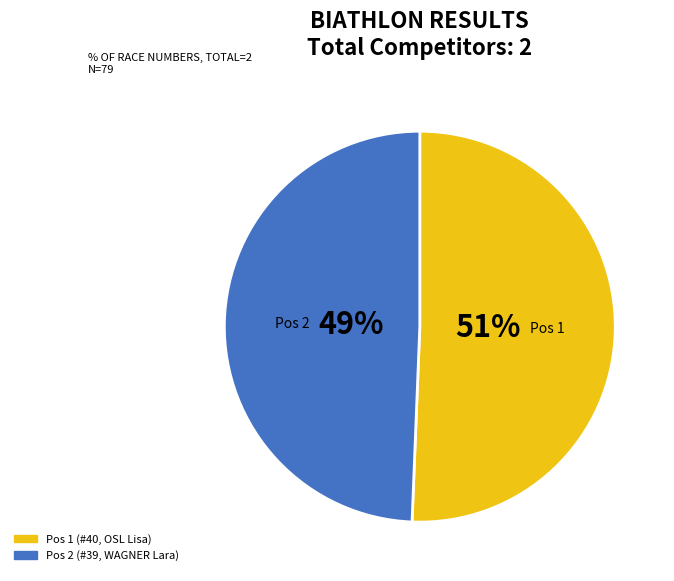

To the nearest percent, what is the average slice percentage?

50%